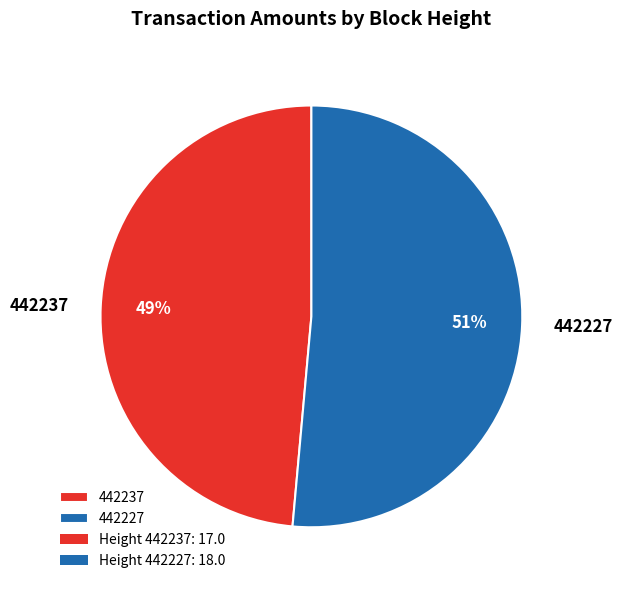

Count the number of slices in the pie.

2